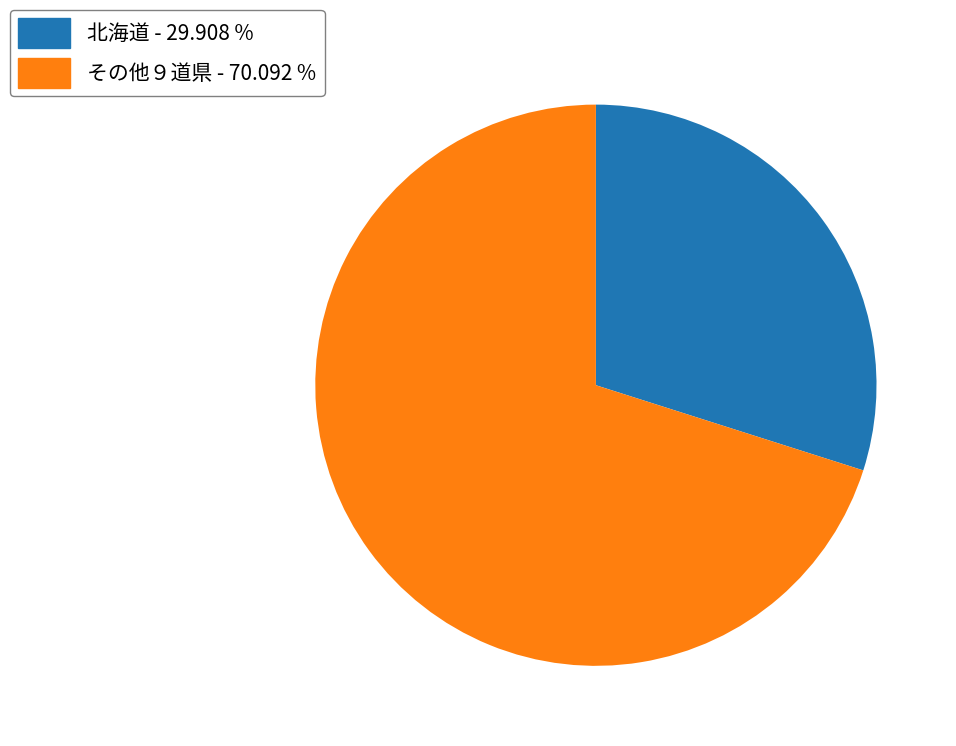

What is the largest slice in the pie chart?

その他９道県 - 70.092 %